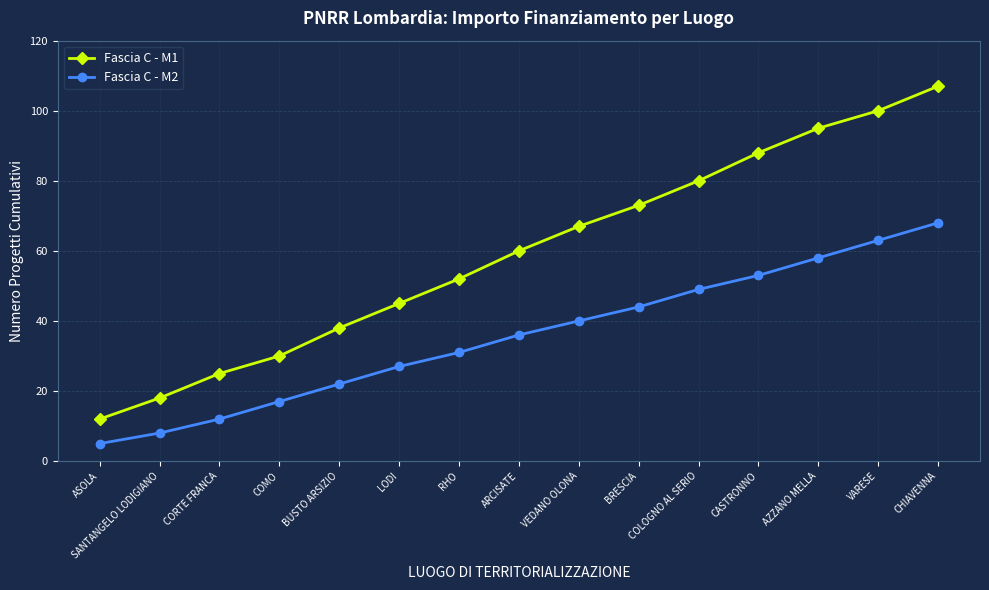

How many data points in Fascia C - M2 are less than 36?

7